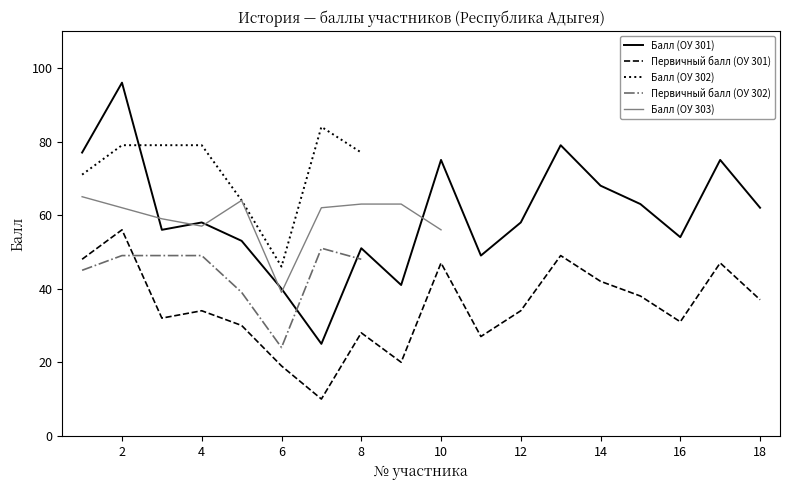

What is the difference between the maximum and minimum values in the Балл (ОУ 301) series?

71